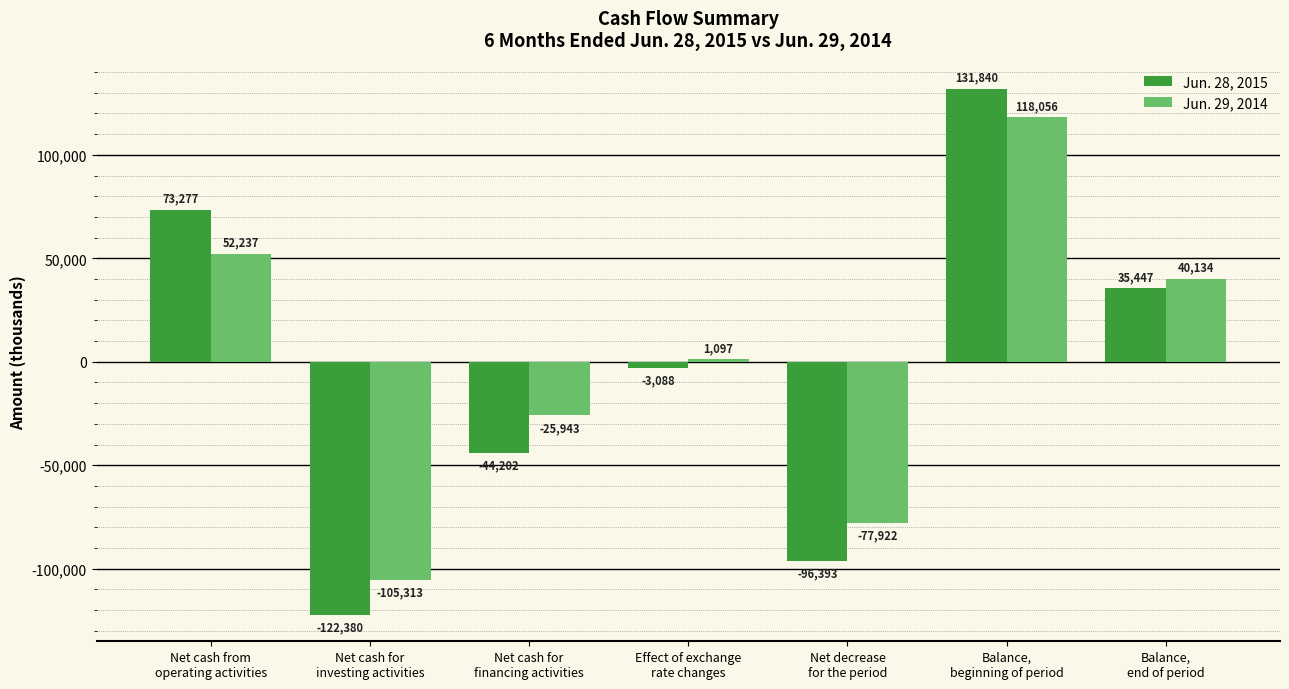

Count the number of categories in the chart.

7